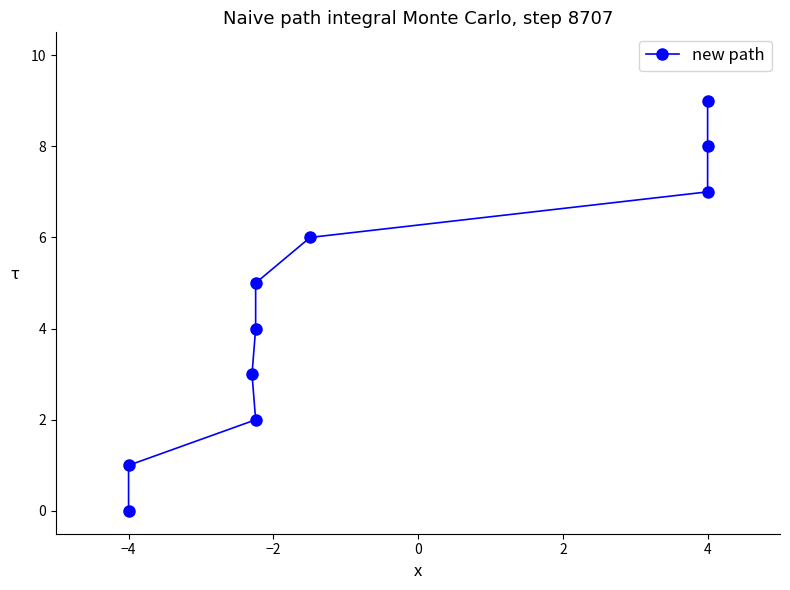

The value at −4 is 4. True or false?

False